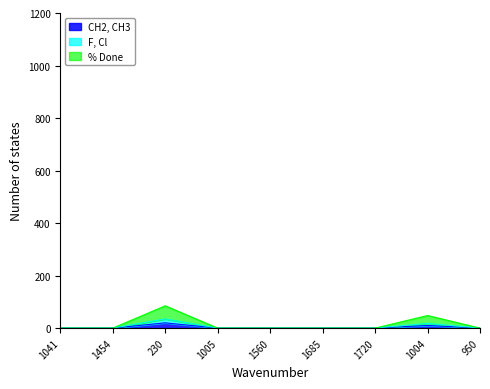

At which label is % Done closest to 42?

1004